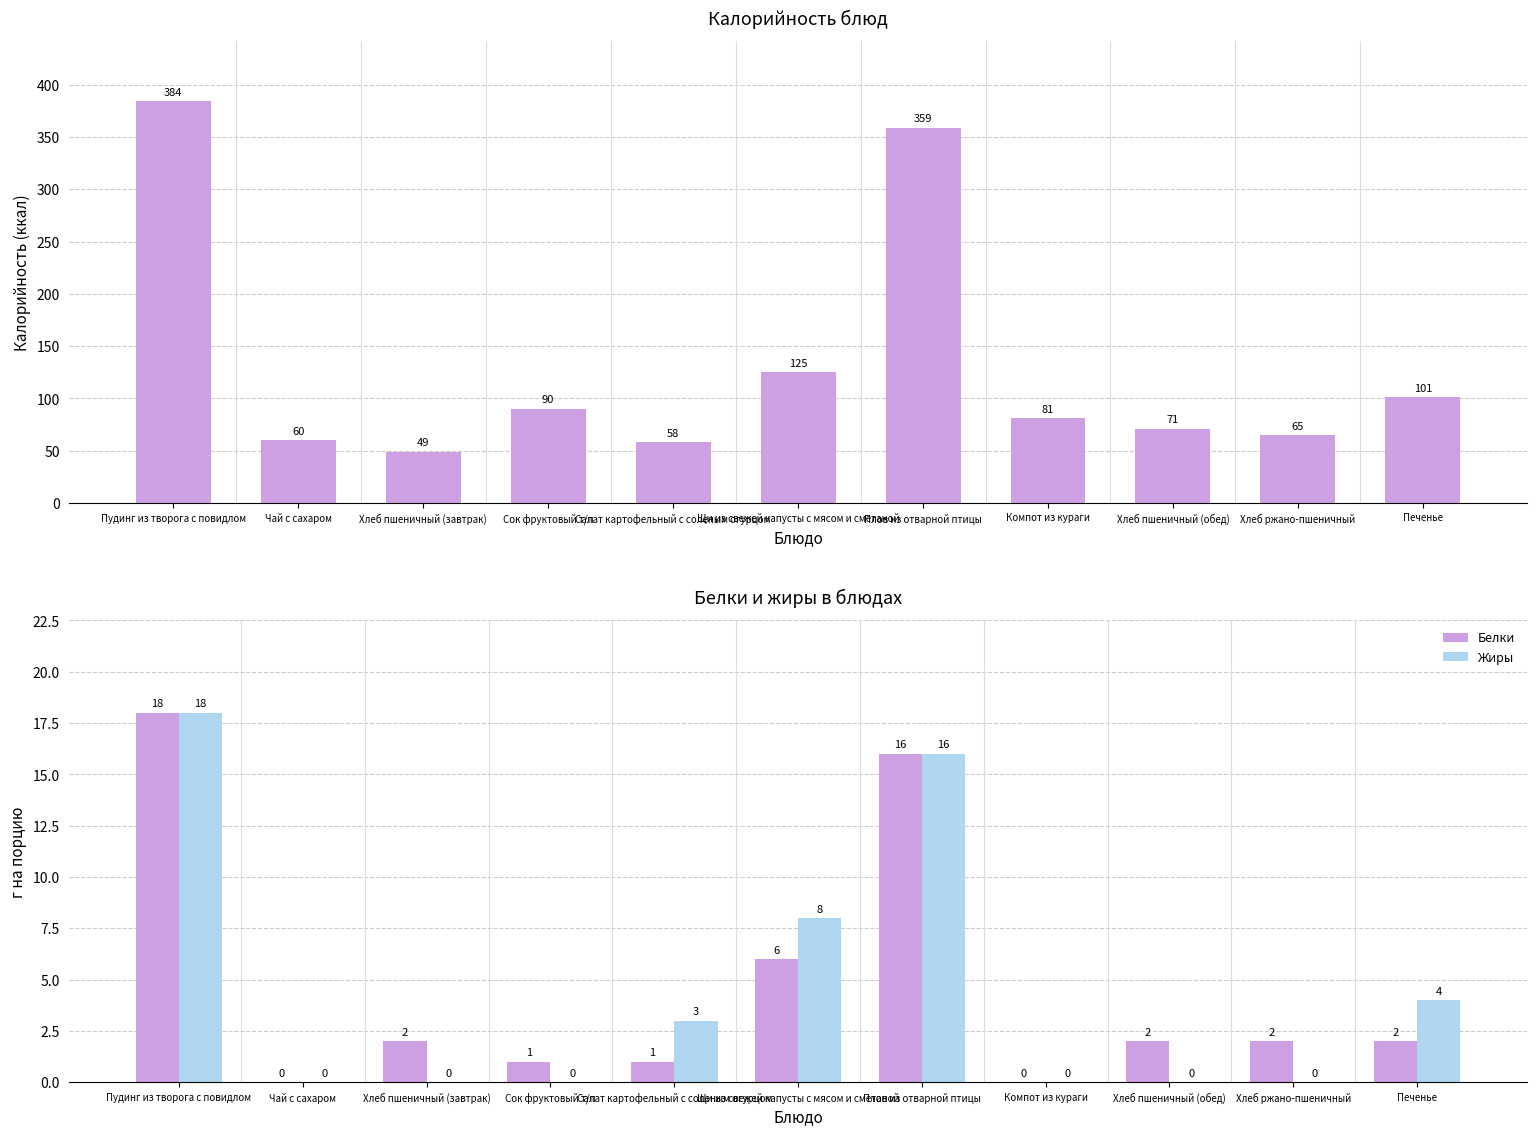

Is it true that Жиры equals 8 at Щи из свежей капусты с мясом и сметаной?

True